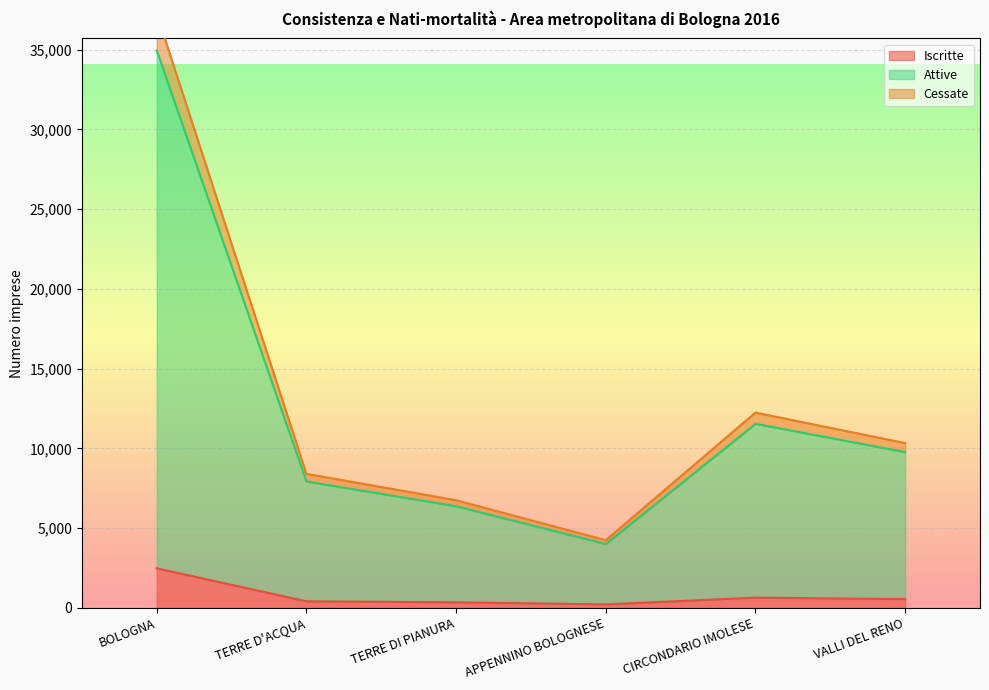

At which label does Iscritte reach its minimum?

APPENNINO BOLOGNESE